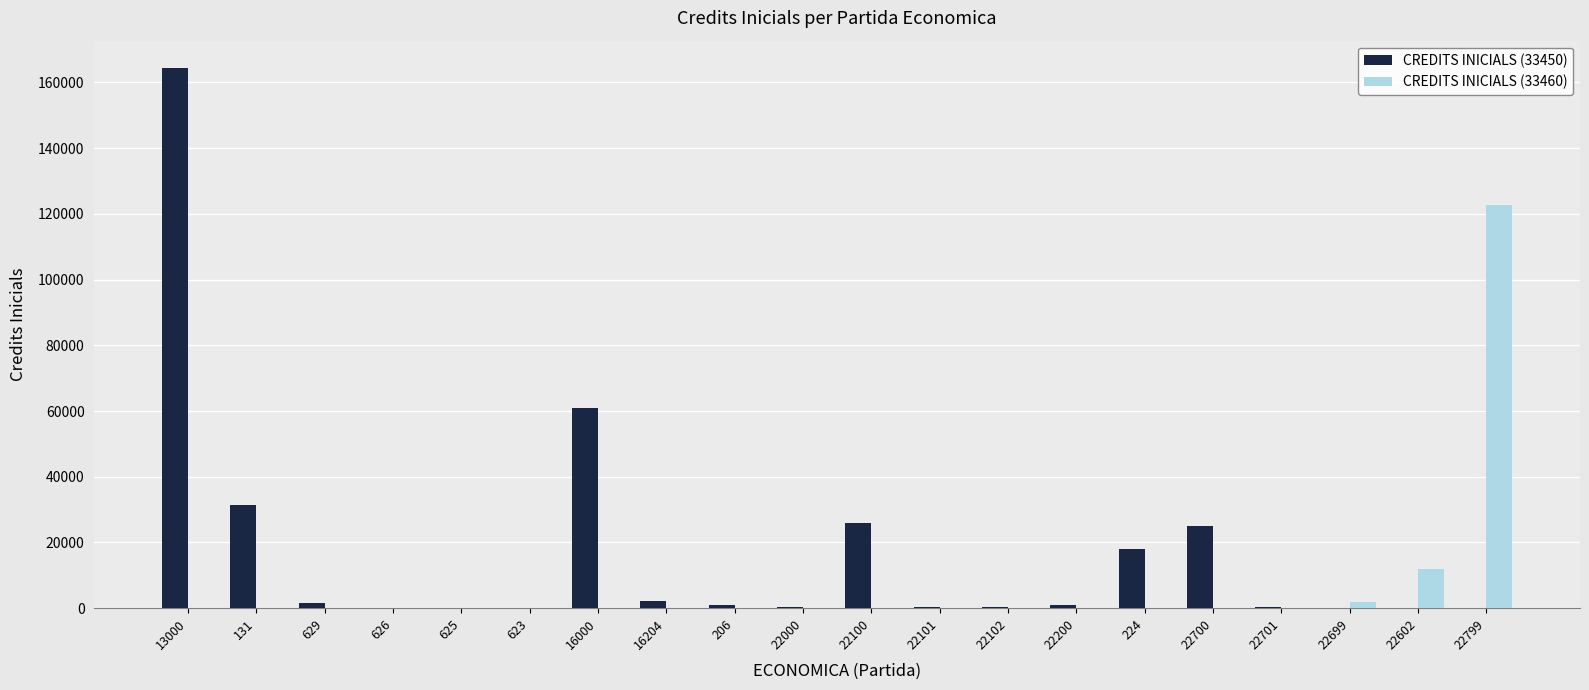

Which series has the largest range (max minus min)?

CREDITS INICIALS (33450)